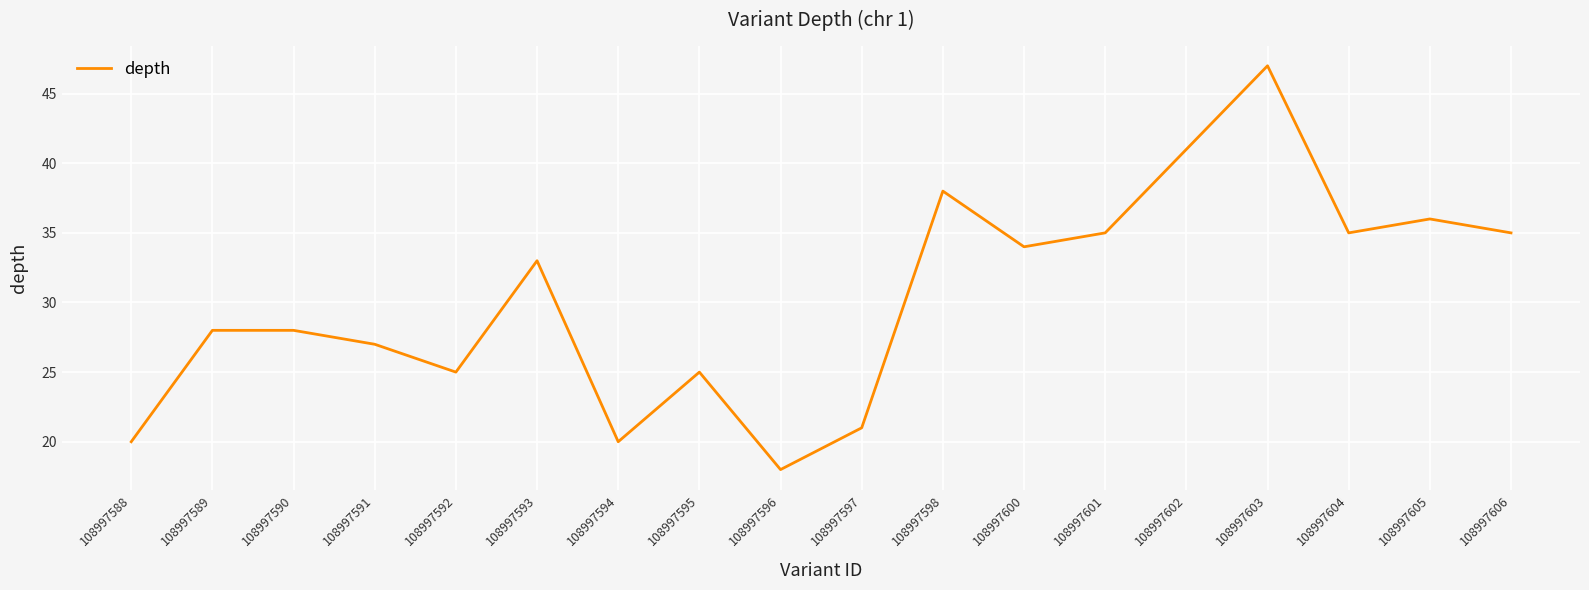

The chart shows a value of 6 at 108997592. True or false?

False